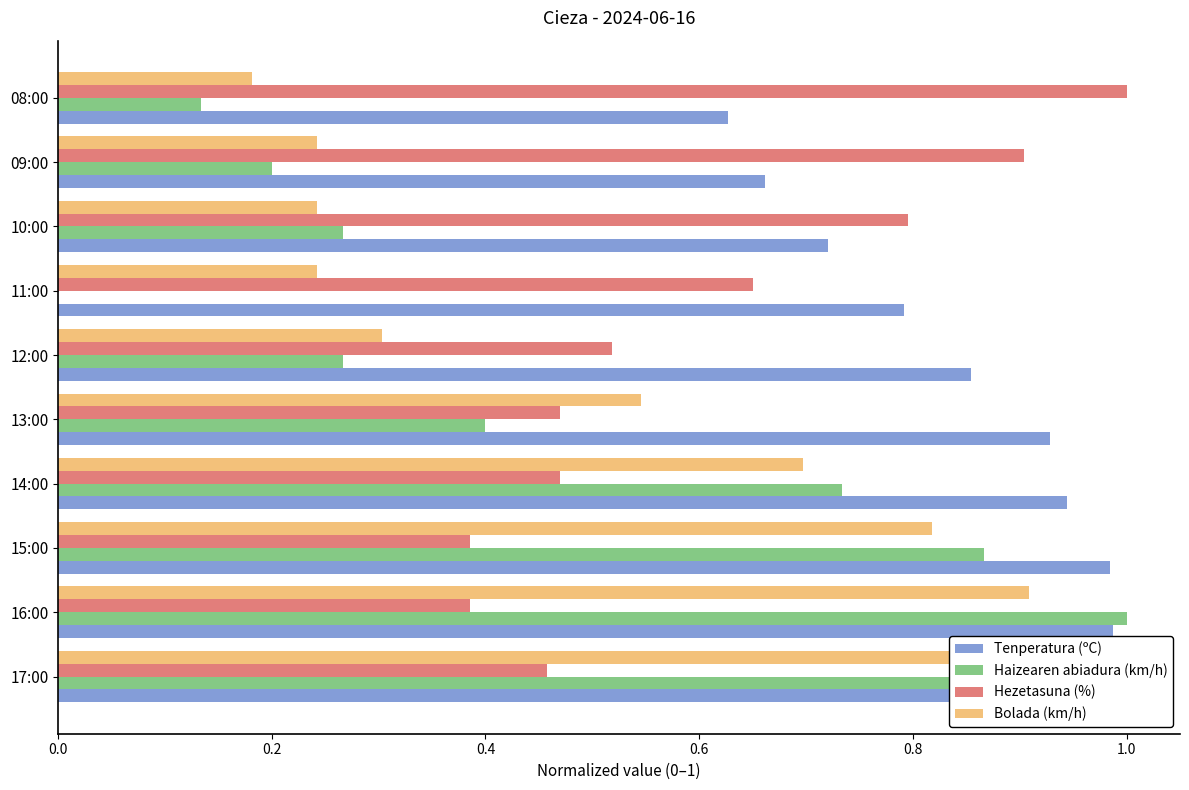

True or false: Haizearen abiadura (km/h) has a value of 0.3 at 14:00.

False